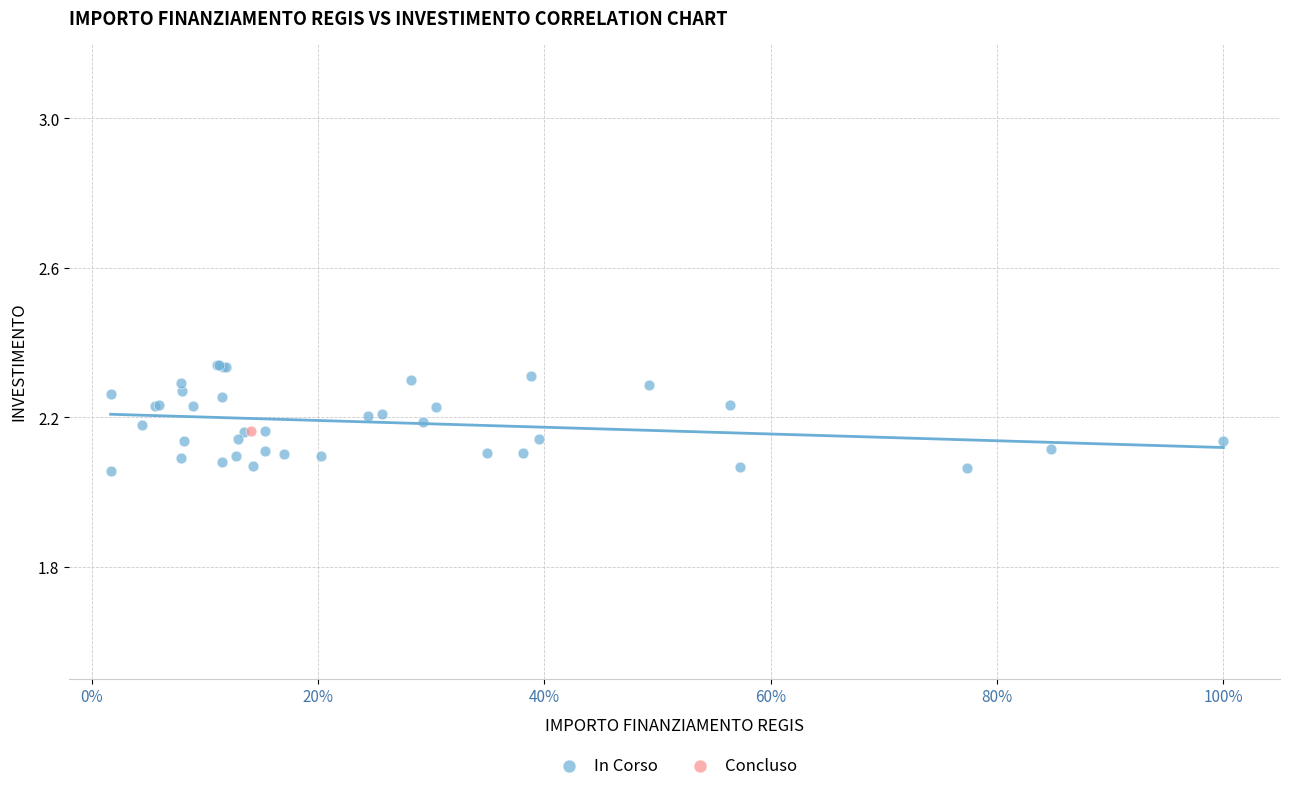

What are all the series names shown in the legend?

In Corso, Concluso